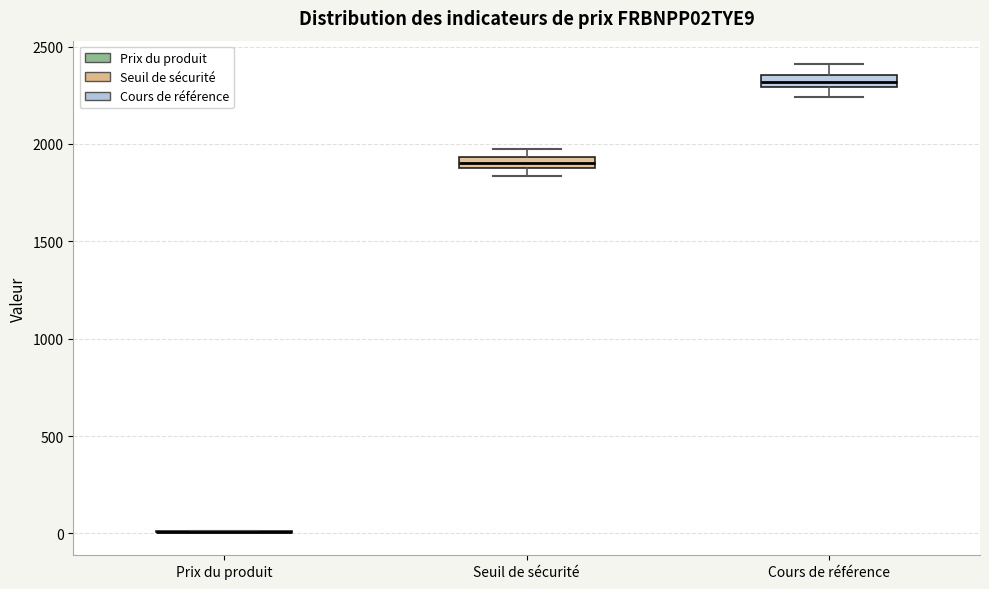

Where is the lower edge of the box for Cours de référence on the y-axis? The values are not printed on the chart, so give them approximately, as read against the axis.

2300